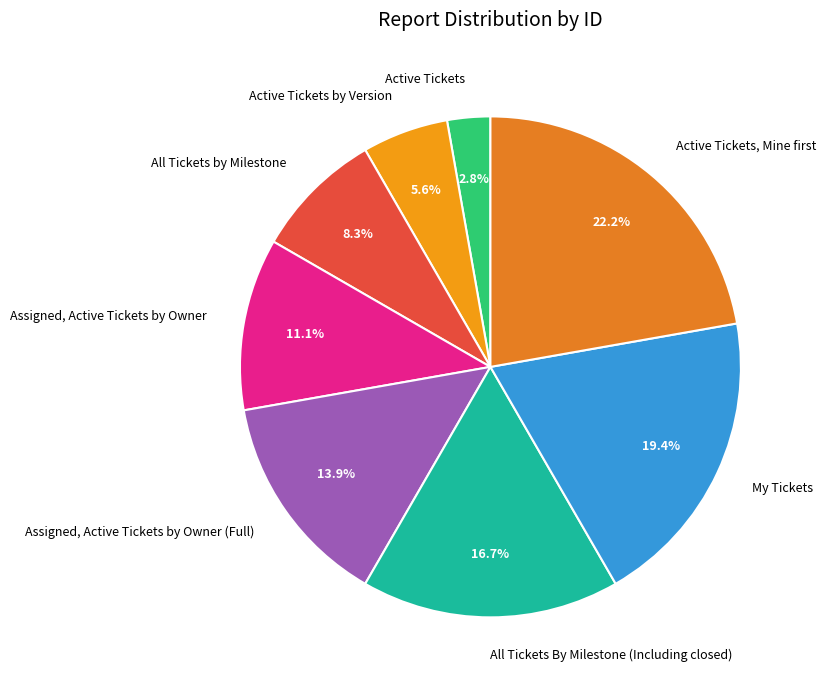

True or false: Active Tickets by Version accounts for 6% of the total.

True